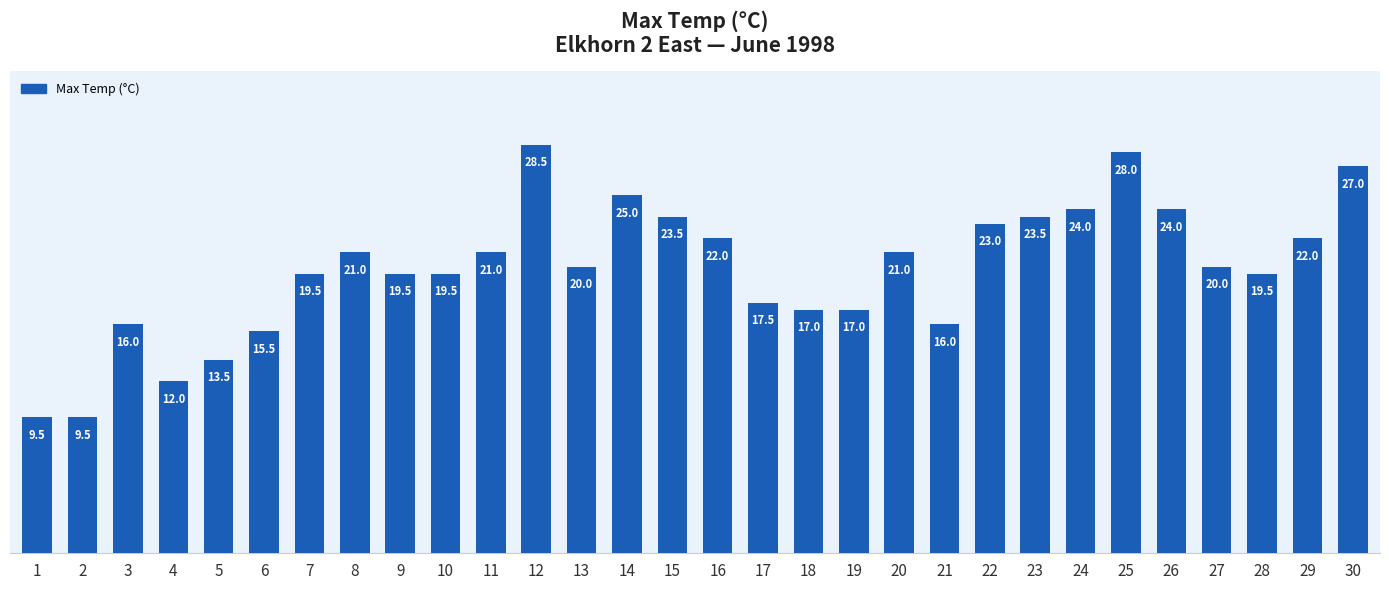

What is the maximum value shown in the chart?

28.5